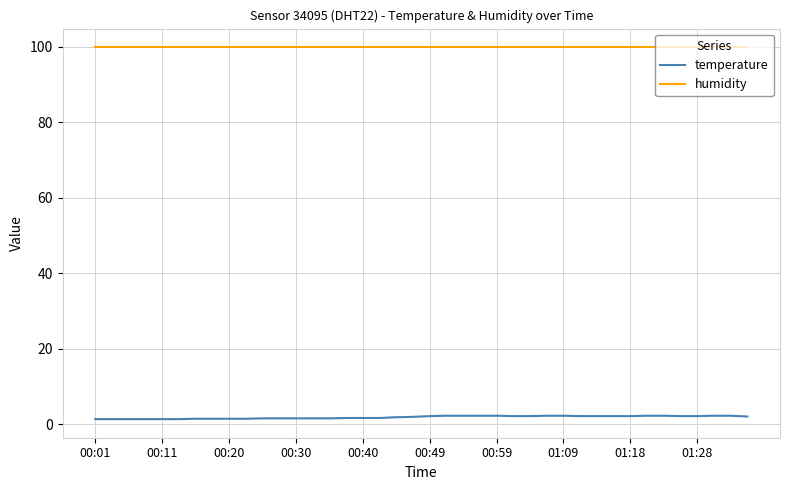

Which series has the largest range (max minus min)?

temperature